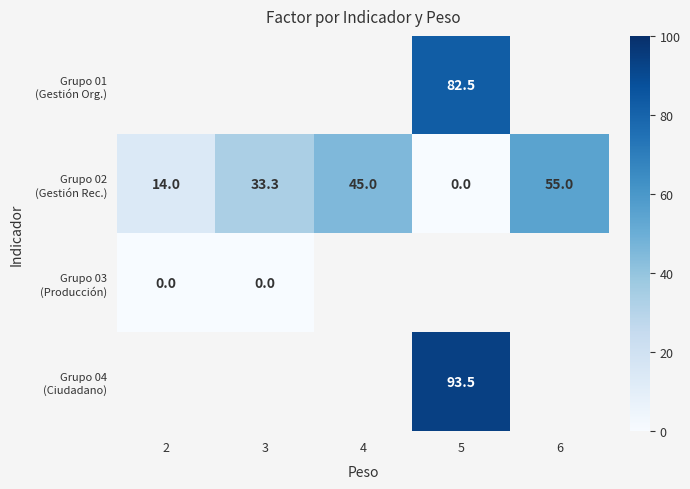

True or false: Grupo 02 (Gestión Rec.) has a value of 14.0 at 2.

True